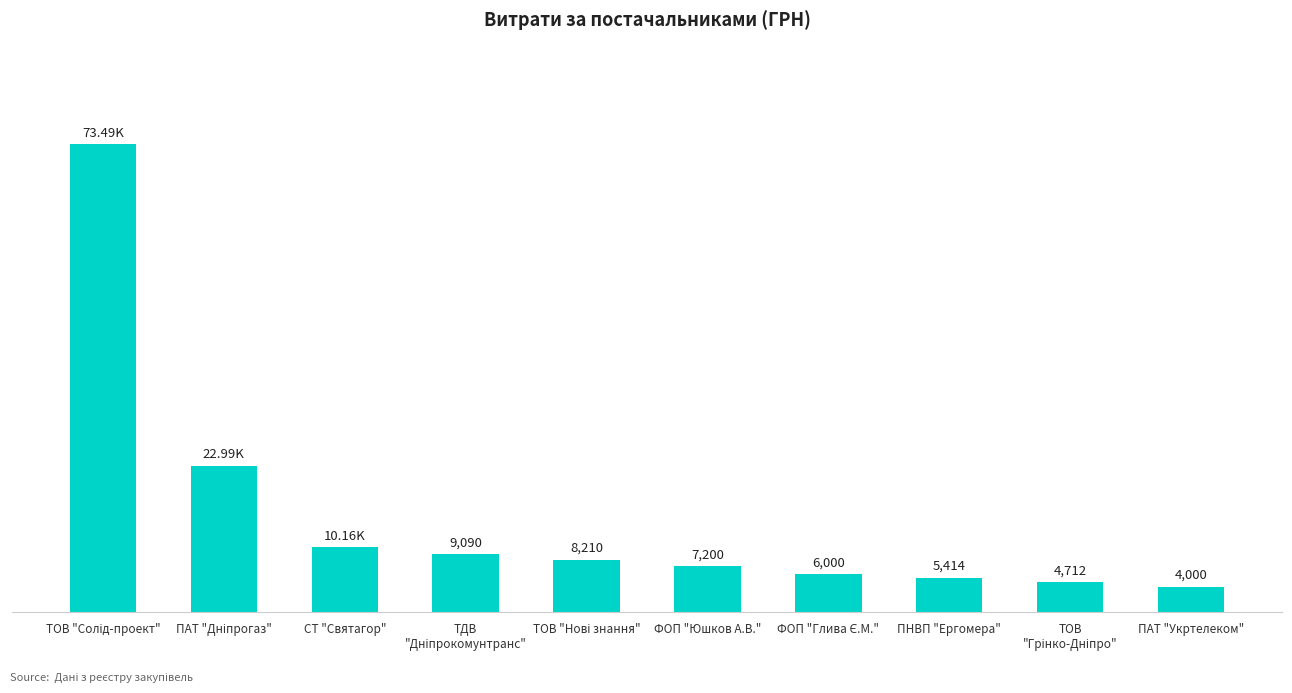

What is the label of the 10th bar from the left?

ПАТ "Укртелеком"